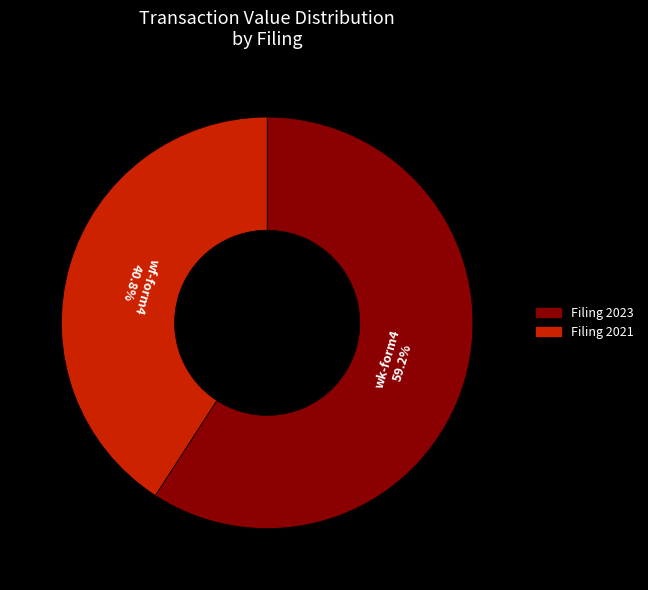

Is there a majority slice in this chart?

Yes